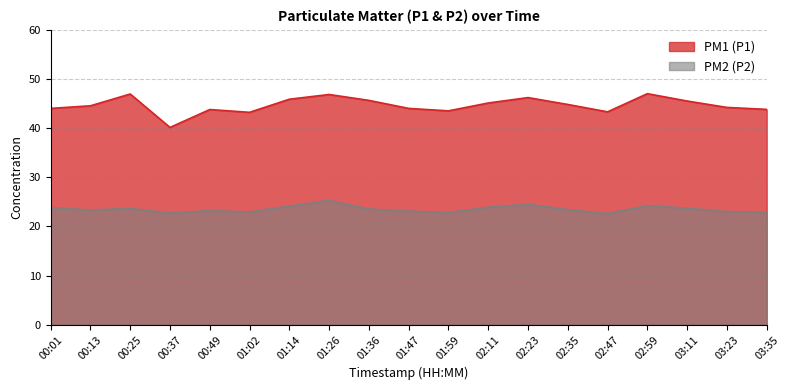

Between 03:11 and 00:25, which is larger?

00:25